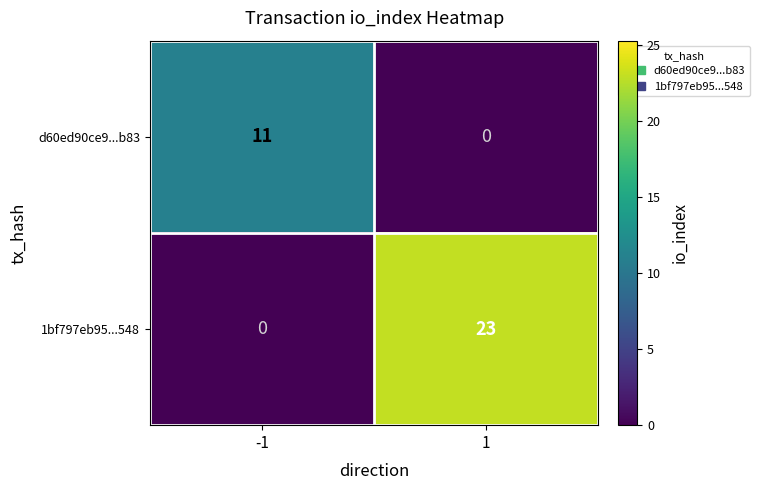

The 1bf797eb95...548 series shows 0 at -1. True or false?

True